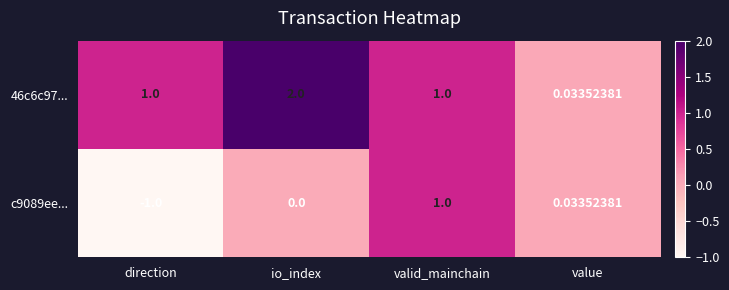

How many categories are shown in the chart?

4